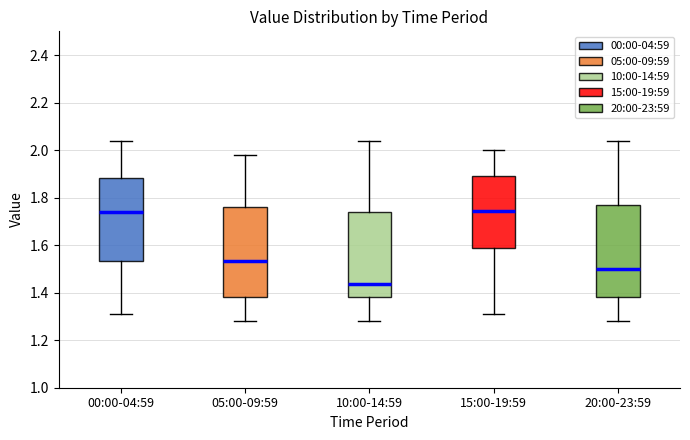

Where does the median line of the box for 00:00-04:59 sit on the y-axis? The values are not printed on the chart, so give them approximately, as read against the axis.

1.74